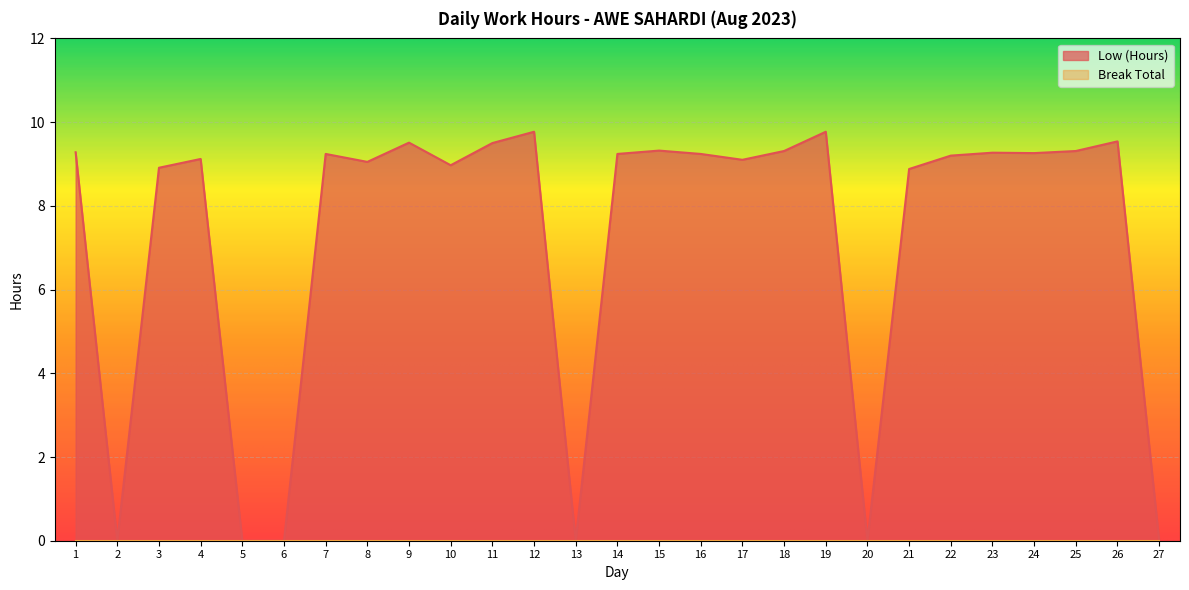

True or false: there are more than 2 points higher than both neighbors.

True